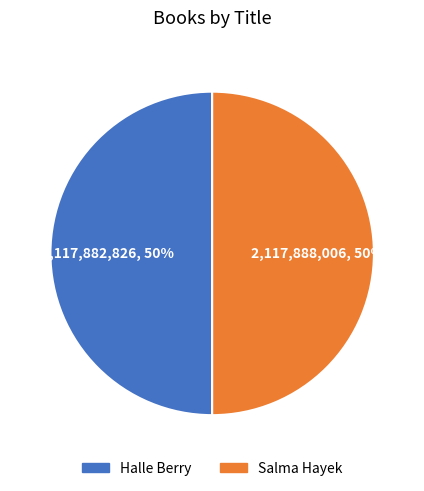

Approximately how many times larger is the value at Salma Hayek compared to Halle Berry?

1.0